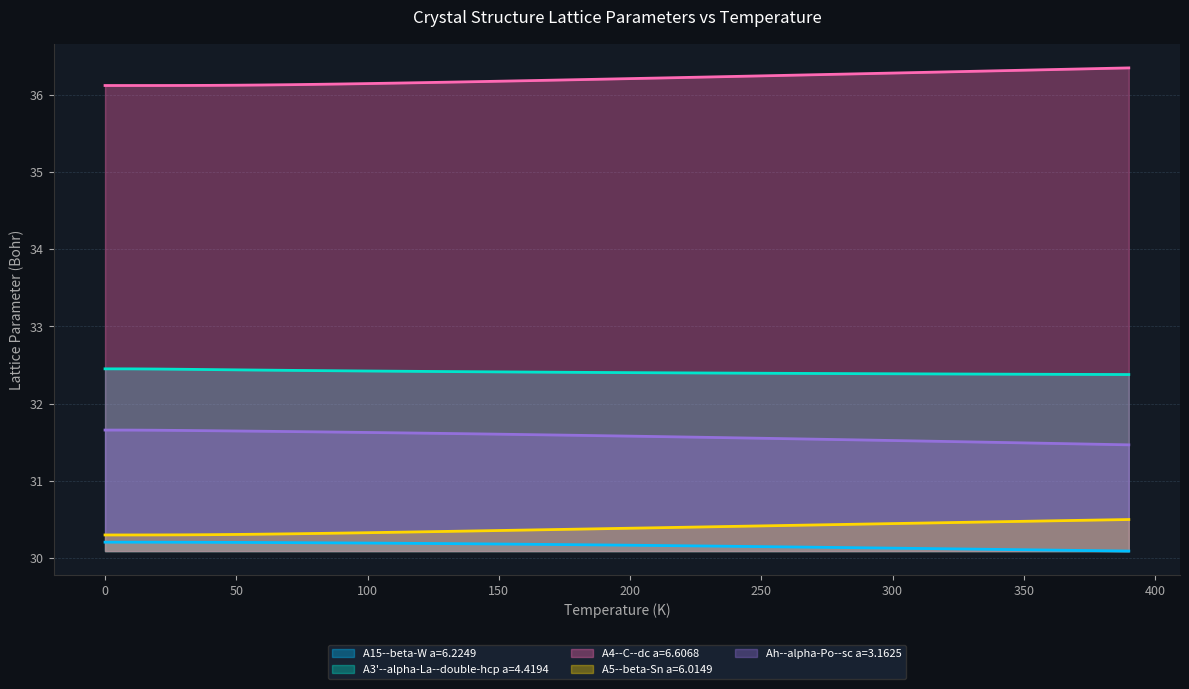

Reading right to left, list all the values displayed in this chart.

A15--beta-W a=6.2249: 30.1	30.1	30.1	30.1	30.1	30.1	30.1	30.1	30.1	30.1	30.1	30.1	30.1	30.1	30.1	30.2	30.2	30.2	30.2	30.2	30.2	30.2	30.2	30.2	30.2	30.2	30.2	30.2	30.2	30.2	30.2	30.2	30.2	30.2	30.2	30.2	30.2	30.2	30.2	30.2
A3'--alpha-La--double-hcp a=4.4194: 32.4	32.4	32.4	32.4	32.4	32.4	32.4	32.4	32.4	32.4	32.4	32.4	32.4	32.4	32.4	32.4	32.4	32.4	32.4	32.4	32.4	32.4	32.4	32.4	32.4	32.4	32.4	32.4	32.4	32.4	32.4	32.4	32.4	32.4	32.4	32.4	32.4	32.4	32.5	32.5
A4--C--dc a=6.6068: 36.3	36.3	36.3	36.3	36.3	36.3	36.3	36.3	36.3	36.3	36.3	36.3	36.3	36.3	36.2	36.2	36.2	36.2	36.2	36.2	36.2	36.2	36.2	36.2	36.2	36.2	36.2	36.2	36.2	36.1	36.1	36.1	36.1	36.1	36.1	36.1	36.1	36.1	36.1	36.1
A5--beta-Sn a=6.0149: 30.5	30.5	30.5	30.5	30.5	30.5	30.5	30.5	30.5	30.4	30.4	30.4	30.4	30.4	30.4	30.4	30.4	30.4	30.4	30.4	30.4	30.4	30.4	30.4	30.4	30.4	30.3	30.3	30.3	30.3	30.3	30.3	30.3	30.3	30.3	30.3	30.3	30.3	30.3	30.3
Ah--alpha-Po--sc a=3.1625: 31.5	31.5	31.5	31.5	31.5	31.5	31.5	31.5	31.5	31.5	31.5	31.5	31.5	31.5	31.6	31.6	31.6	31.6	31.6	31.6	31.6	31.6	31.6	31.6	31.6	31.6	31.6	31.6	31.6	31.6	31.6	31.6	31.6	31.6	31.6	31.6	31.7	31.7	31.7	31.7